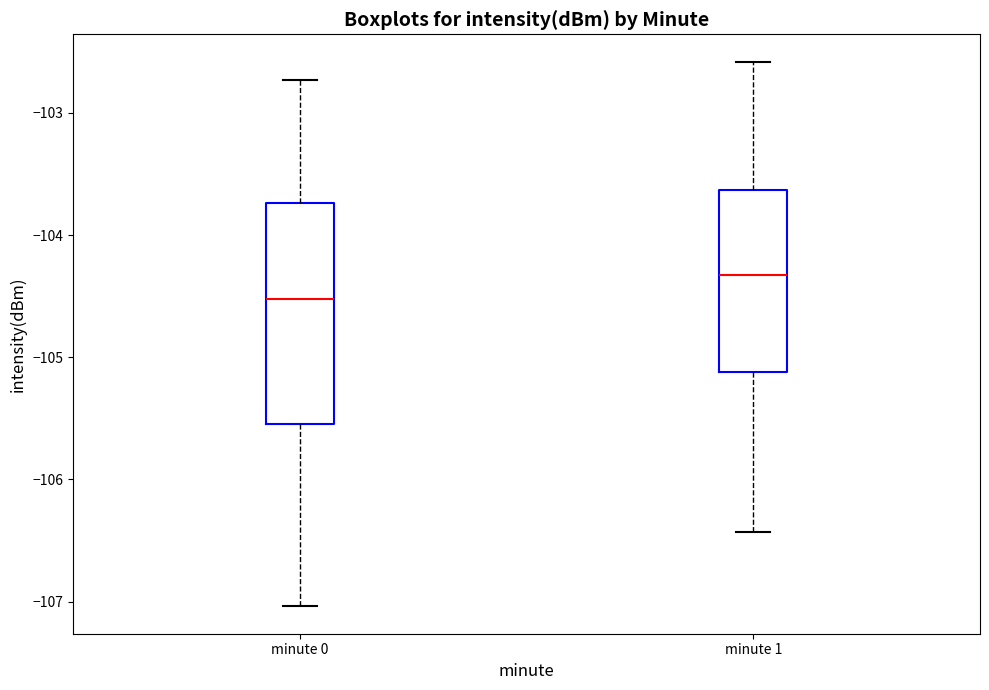

Which box has the lowest median line?

minute 0